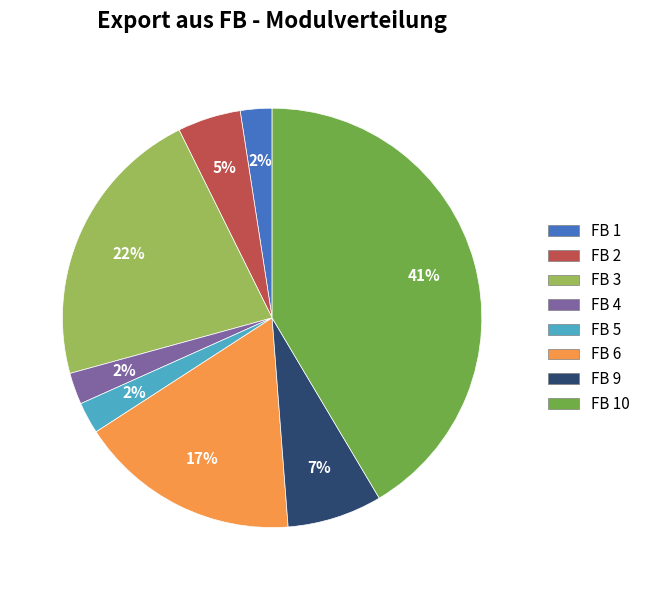

Combined, do FB 6 and FB 5 account for over 50%?

No